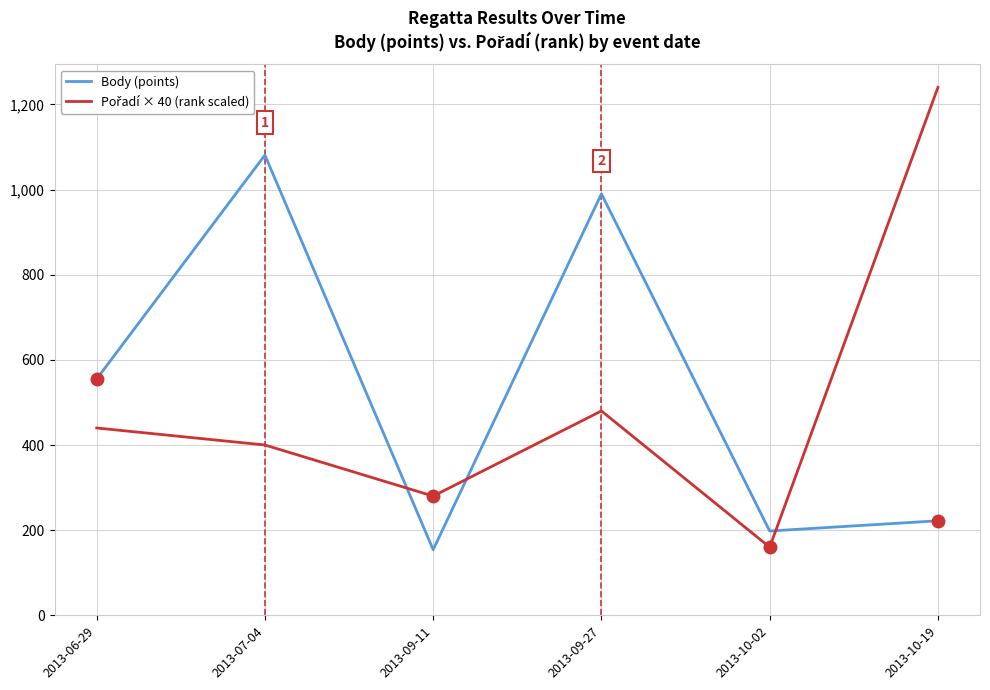

What is the spread (max minus min) of values at 2013-06-29?

115